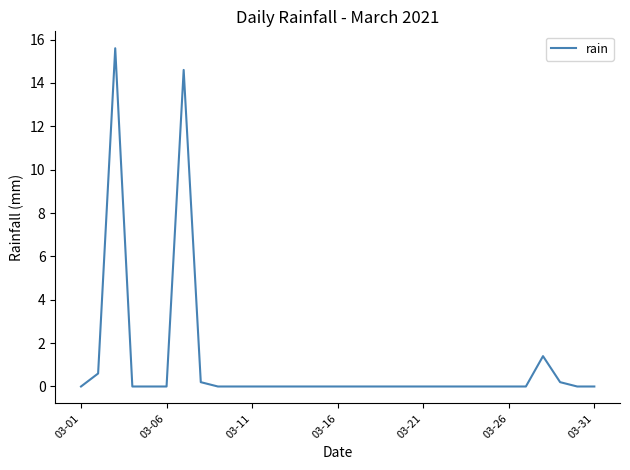

Is this an area chart (filled region under the line)?

No